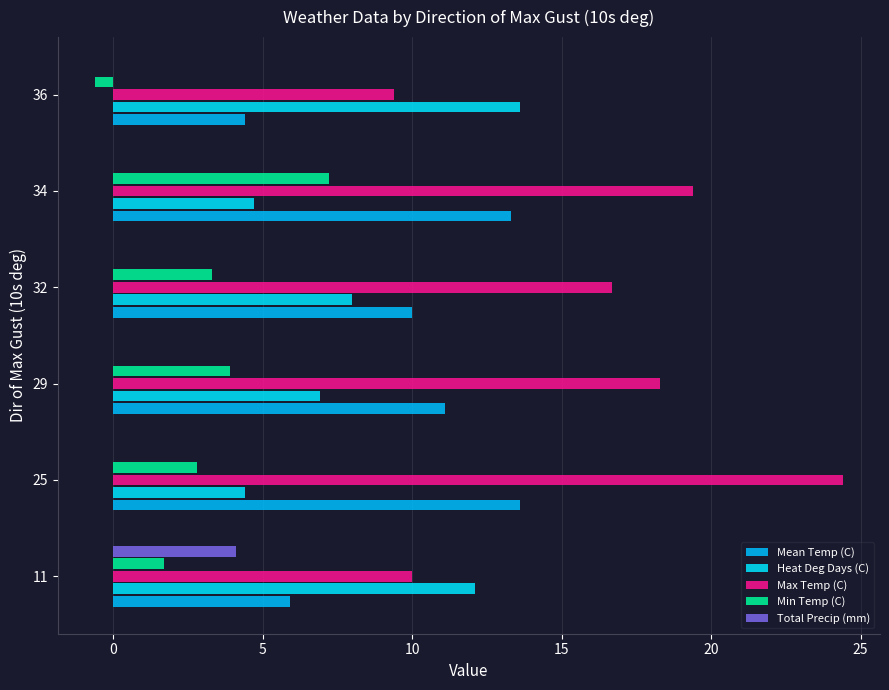

Which series has the largest total across all categories?

Max Temp (C)